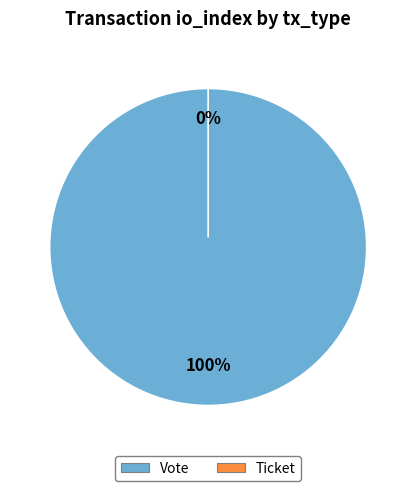

True or false: Vote accounts for 100% of the total.

True